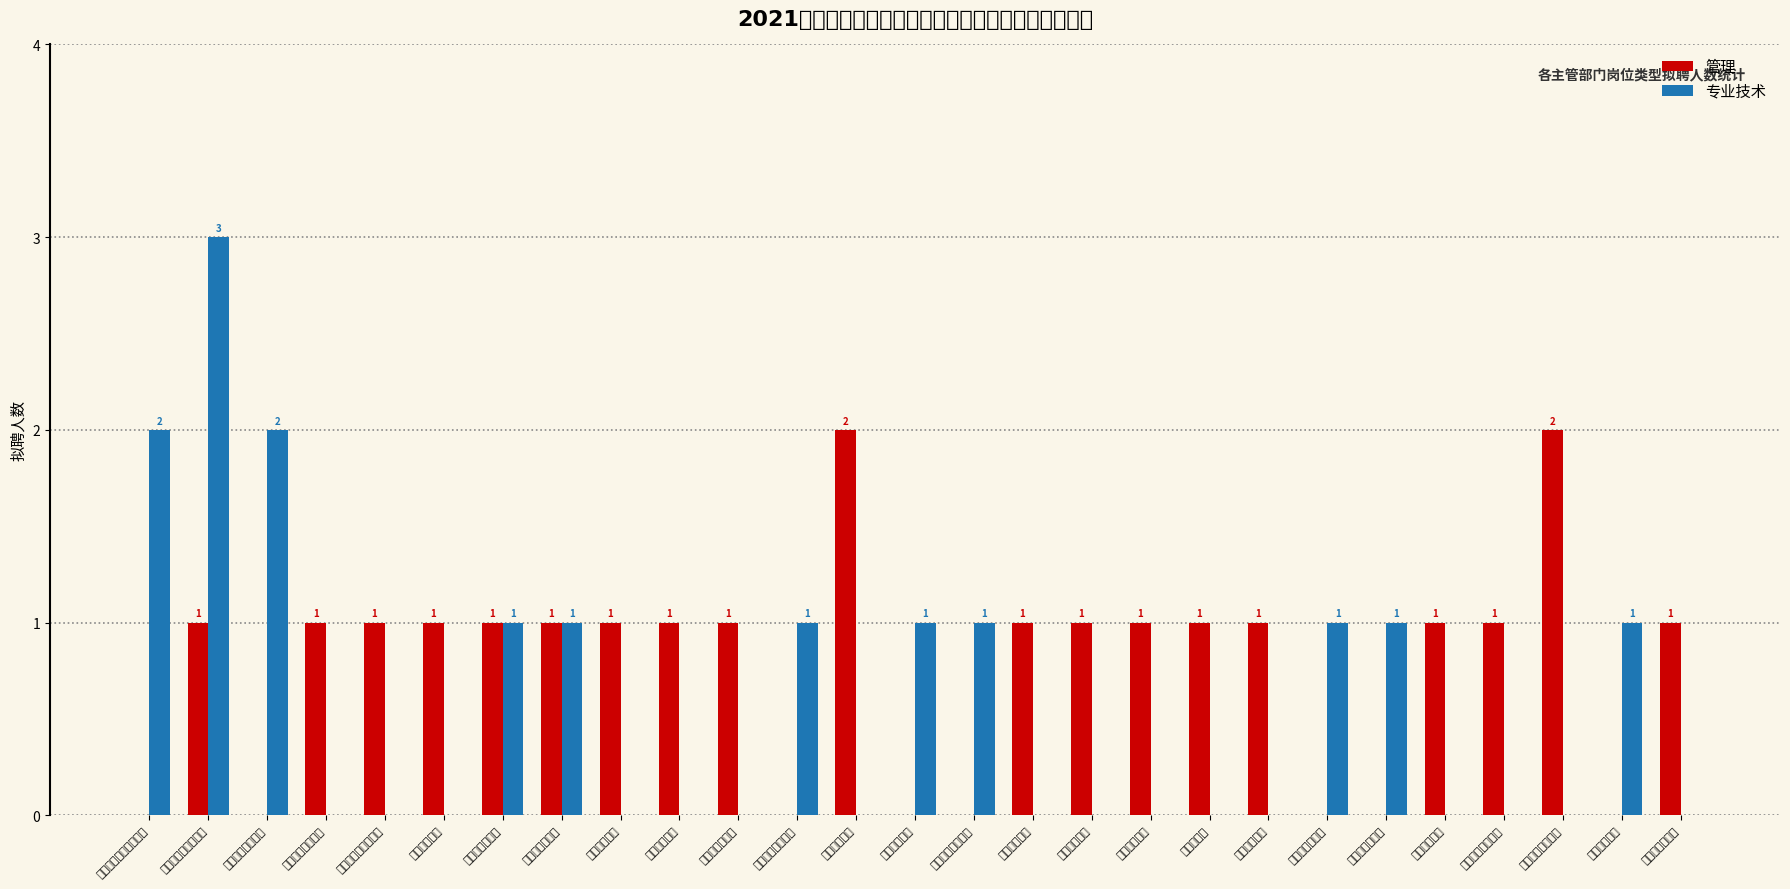

Reading left to right, transcribe all the data shown in this chart.

管理: 0	1	0	1	1	1	1	1	1	1	1	0	2	0	0	1	1	1	1	1	0	0	1	1	2	0	1
专业技术: 2	3	2	0	0	0	1	1	0	0	0	1	0	1	1	0	0	0	0	0	1	1	0	0	0	1	0